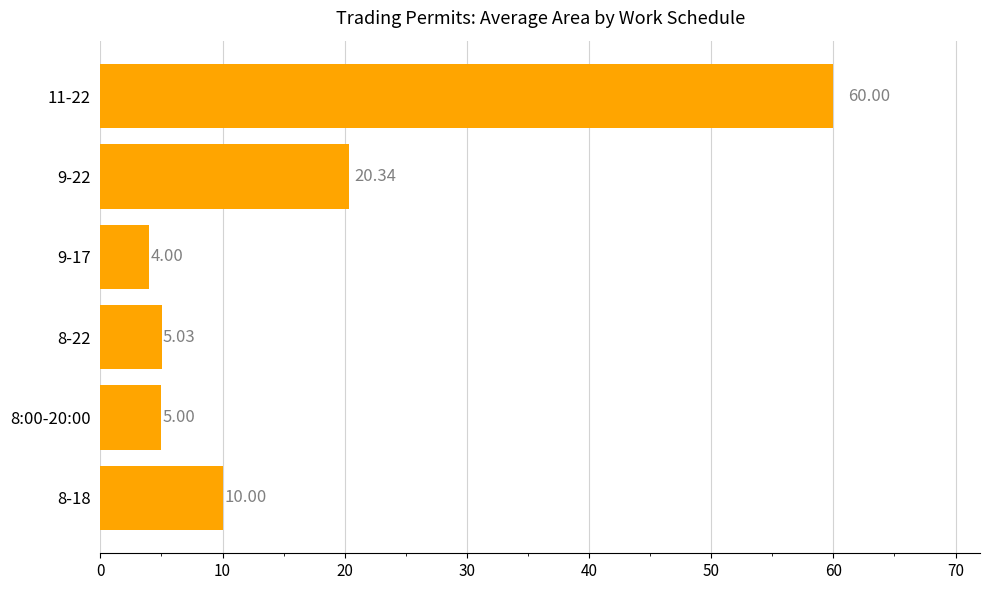

List the labels in order of value, largest first.

11-22, 9-22, 8-18, 8-22, 8:00-20:00, 9-17